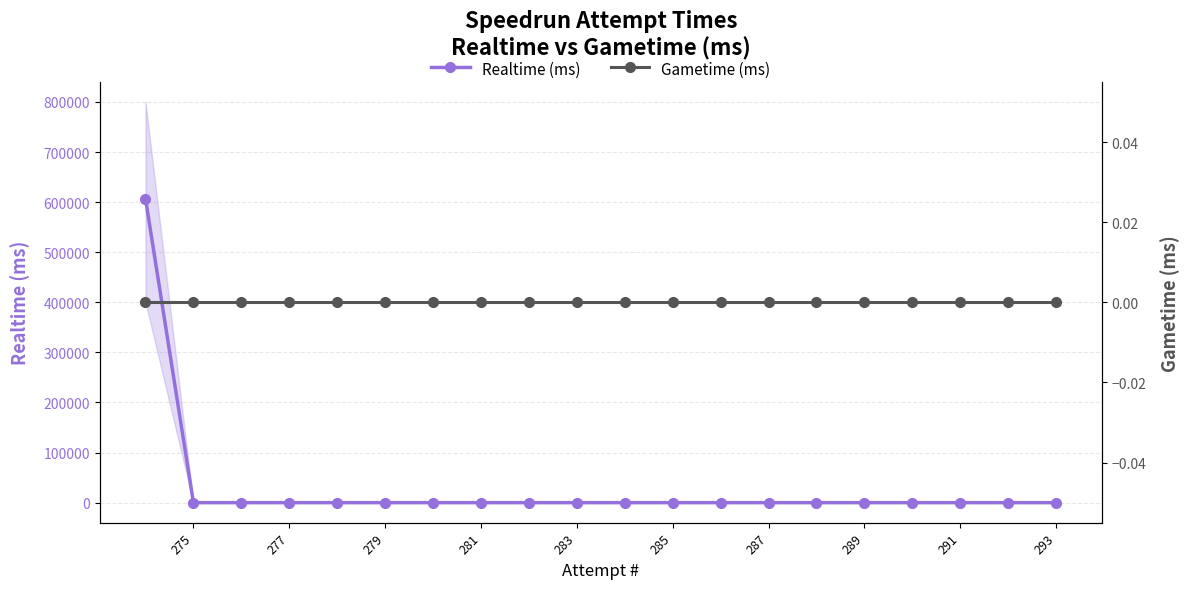

How many categories are shown in the chart?

20